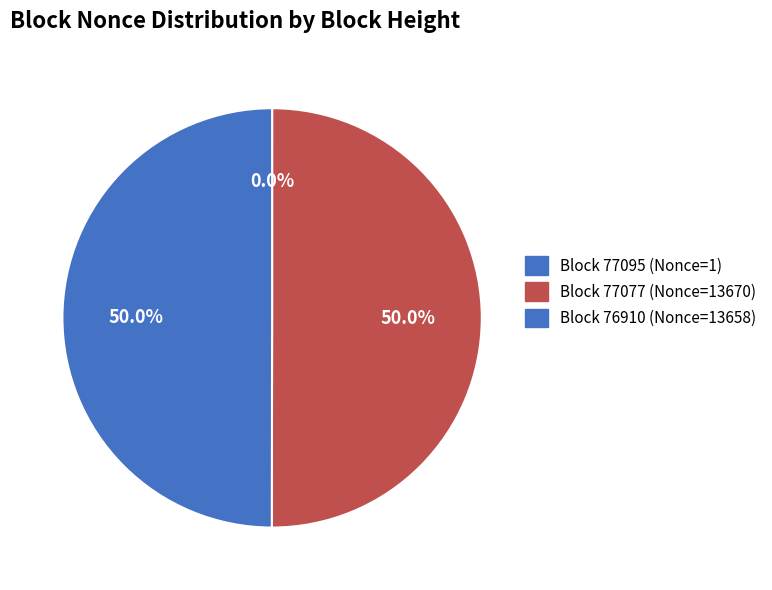

What is the largest slice in the pie chart?

77077